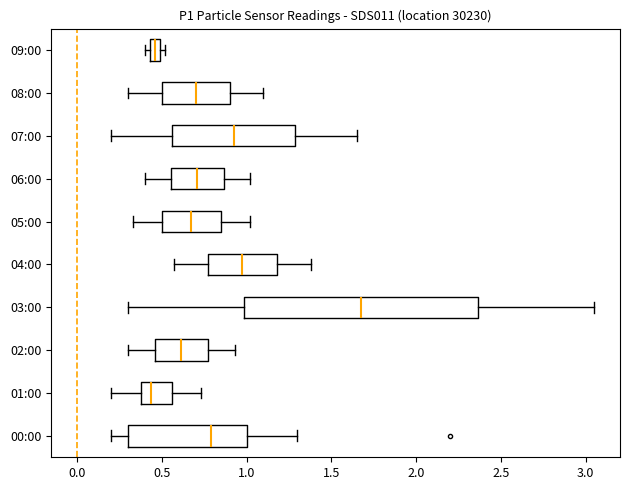

Which box has the furthest to the right median line?

03:00